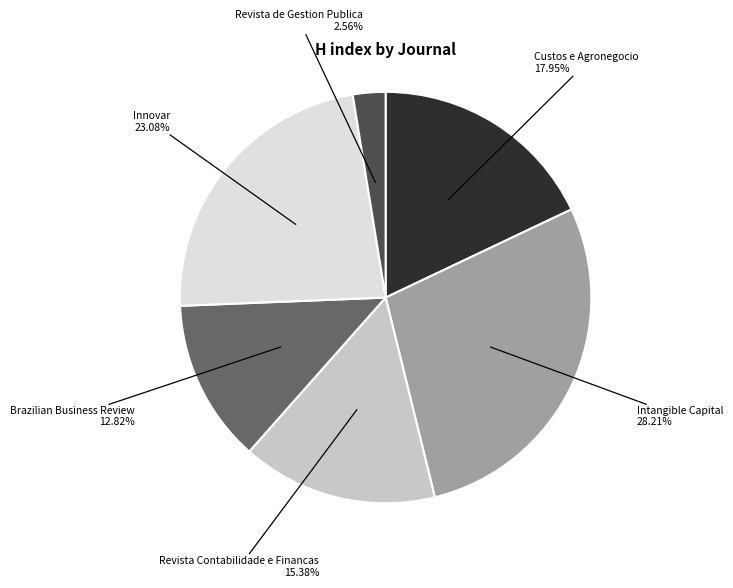

To the nearest percent, what portion does Revista de Gestion Publica represent?

3%